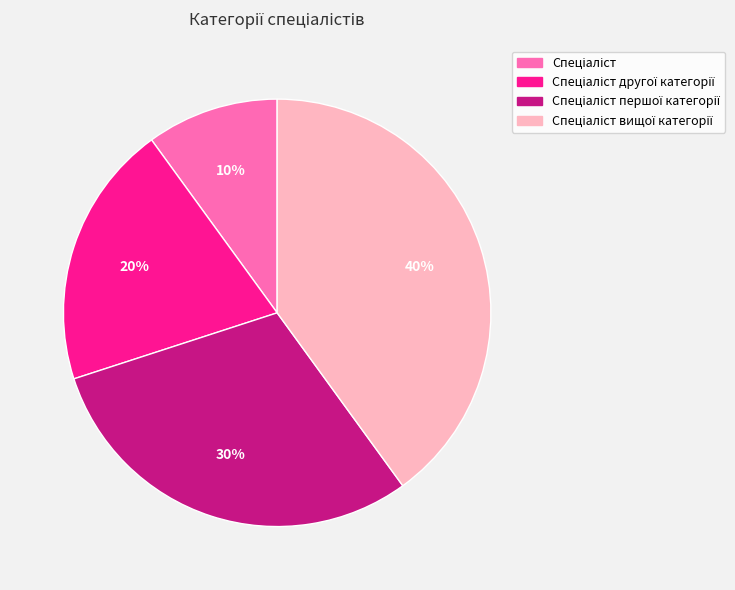

To the nearest percent, what is the average slice percentage?

25%